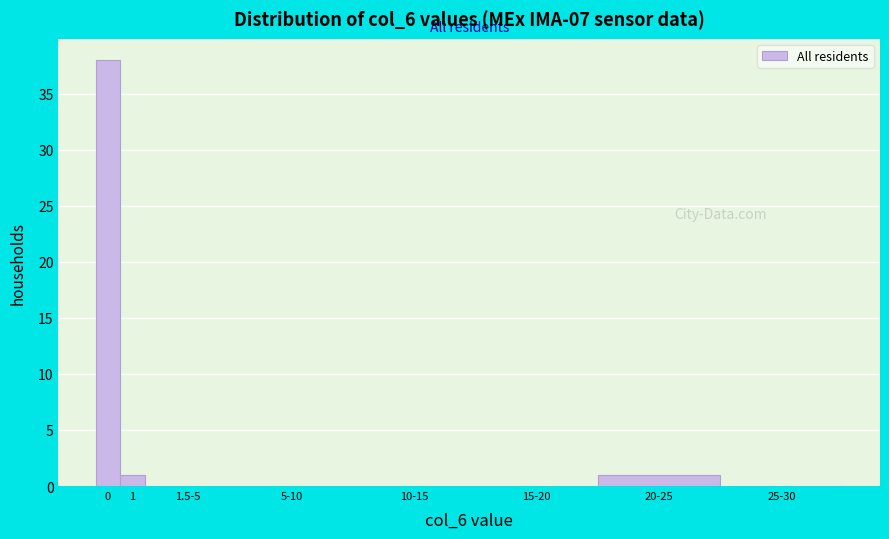

Reading right to left, what are all the values shown in this chart?

25-30=0	20-25=1	15-20=0	10-15=0	5-10=0	1.5-5=0	1=1	0=38